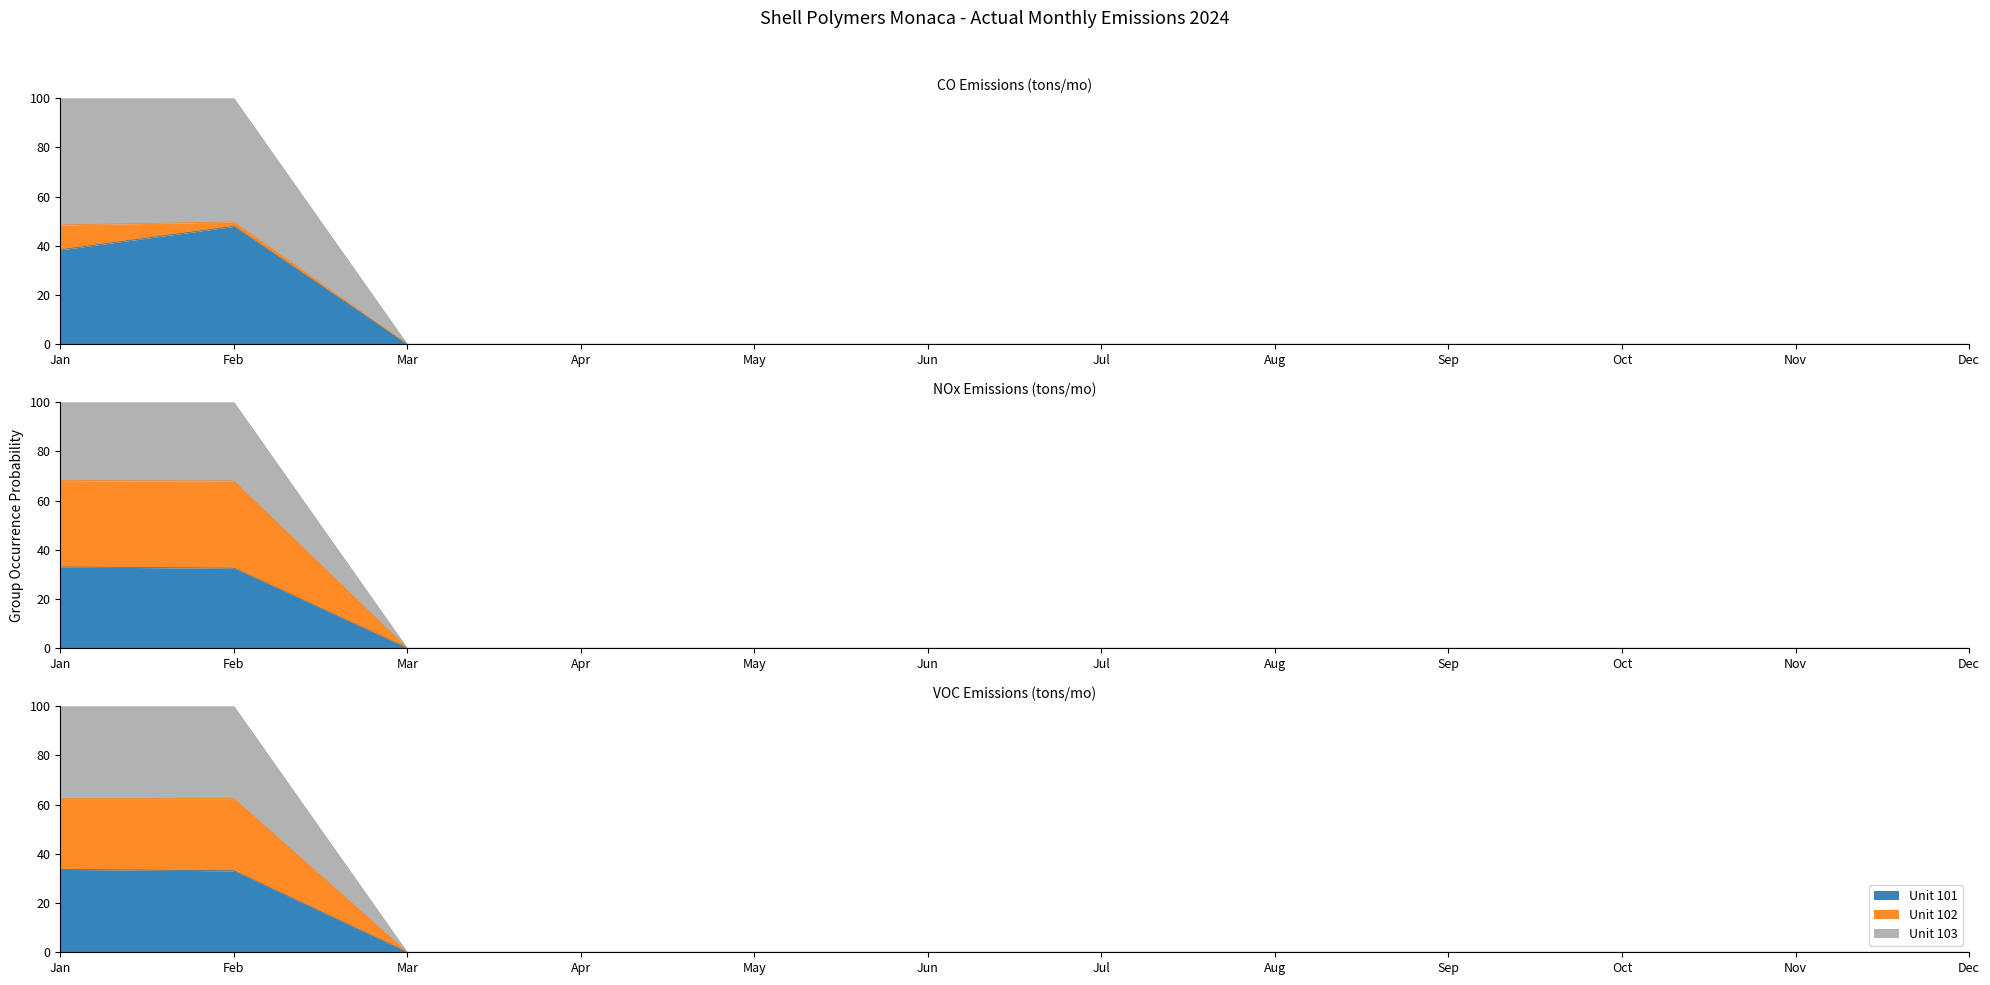

Which has a higher value, Apr or Nov?

Apr